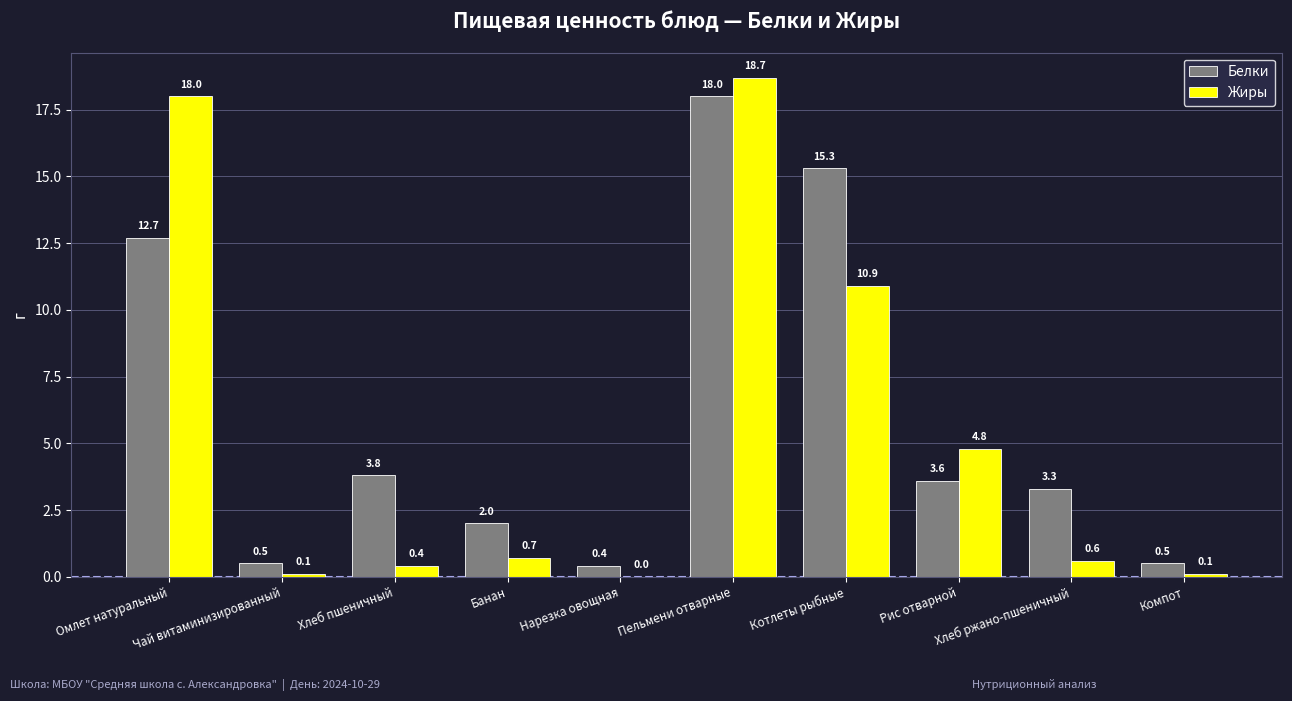

What is the difference between the Белки values at Чай витаминизированный and Банан?

1.5